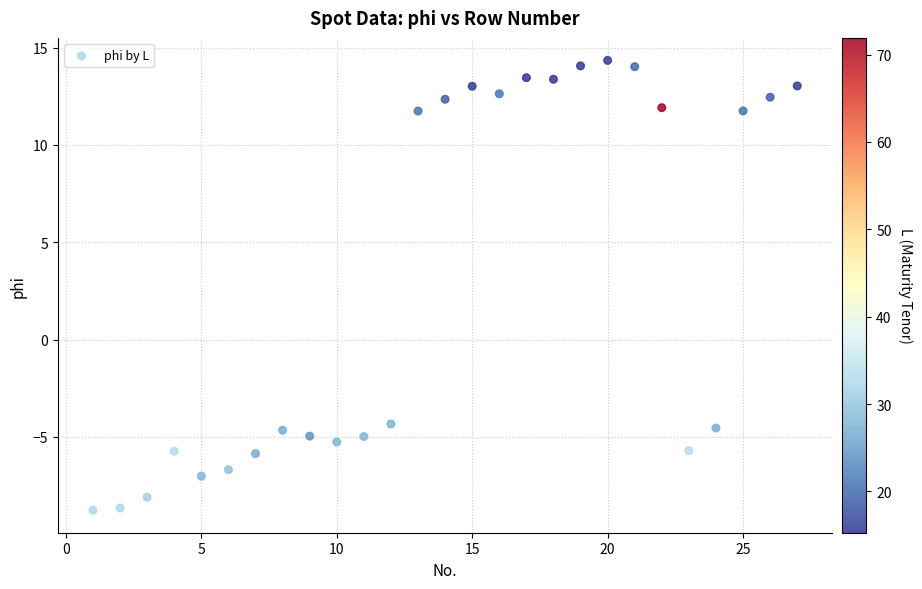

What is the range of X values (max minus min)?

26.0